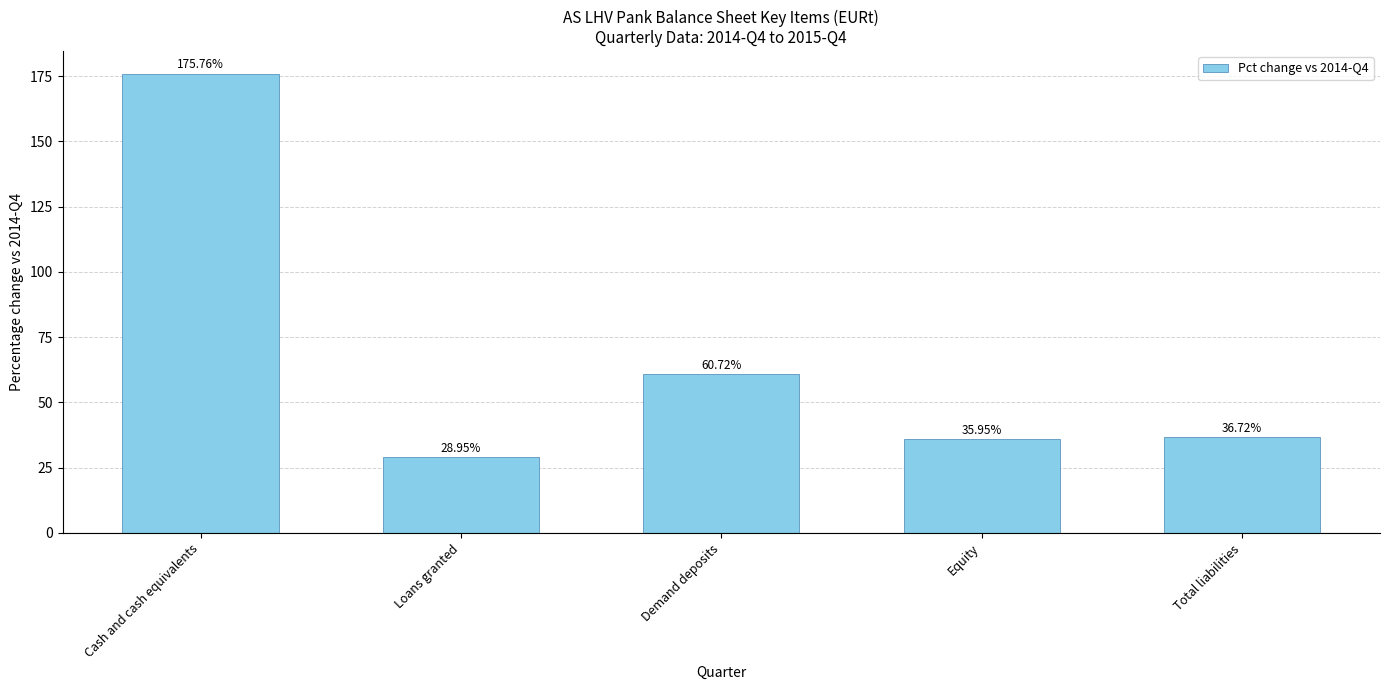

What is the smallest value displayed?

29.0